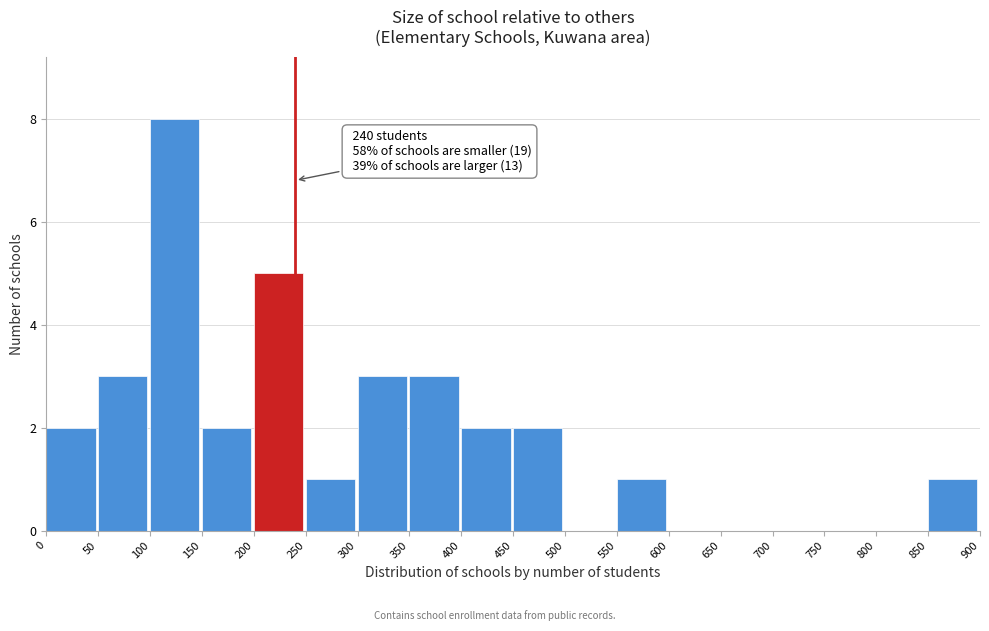

Which range on the x-axis has the tallest bar?

100 to 150